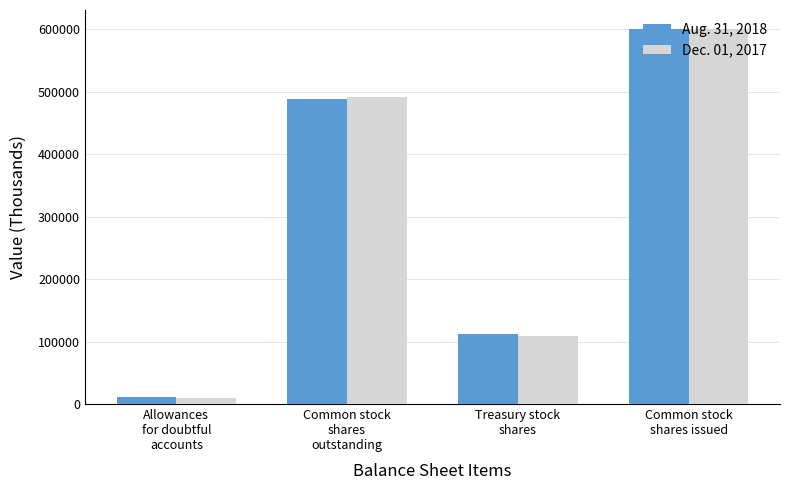

What is the lowest value of the Aug. 31, 2018 series?

12034